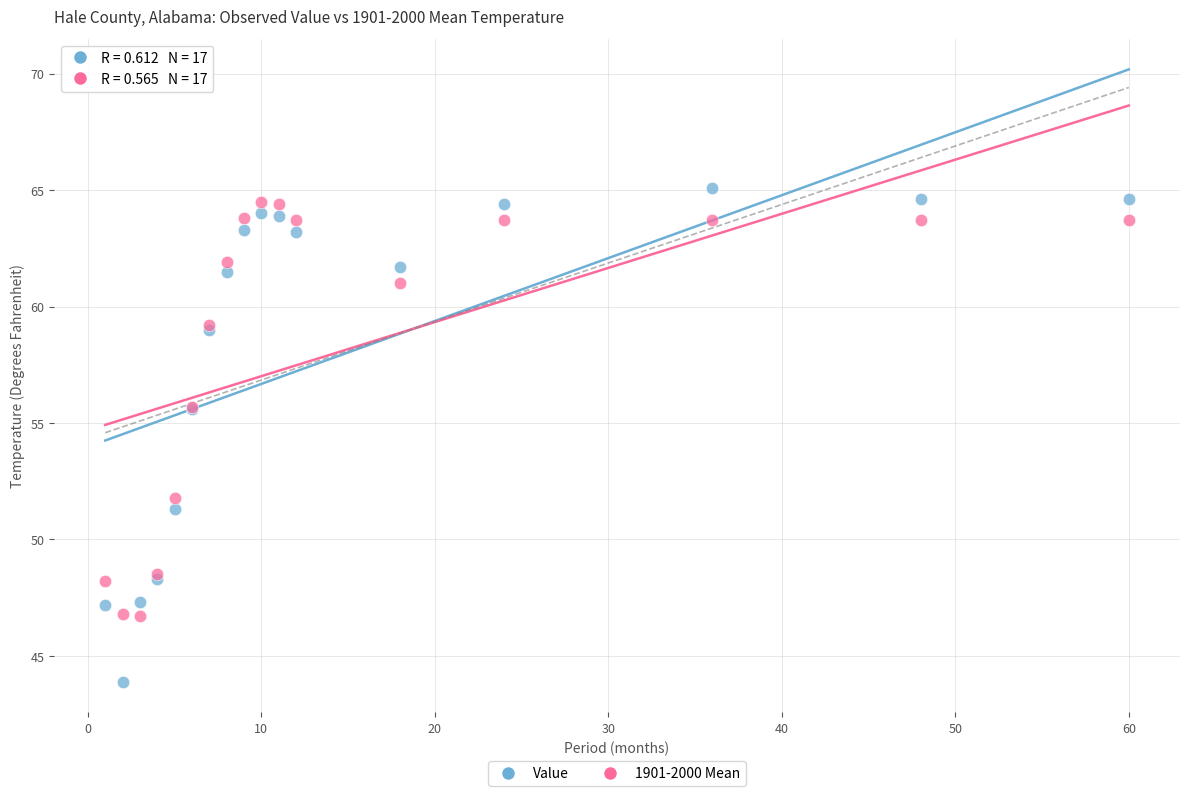

Which series contains the lowest Y value?

Value